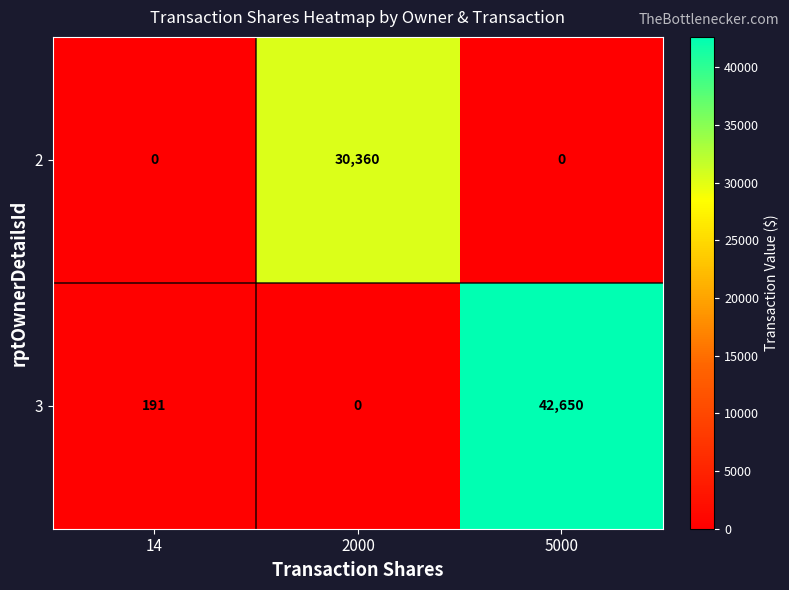

List the series in order of their overall mean, lowest first.

2, 3